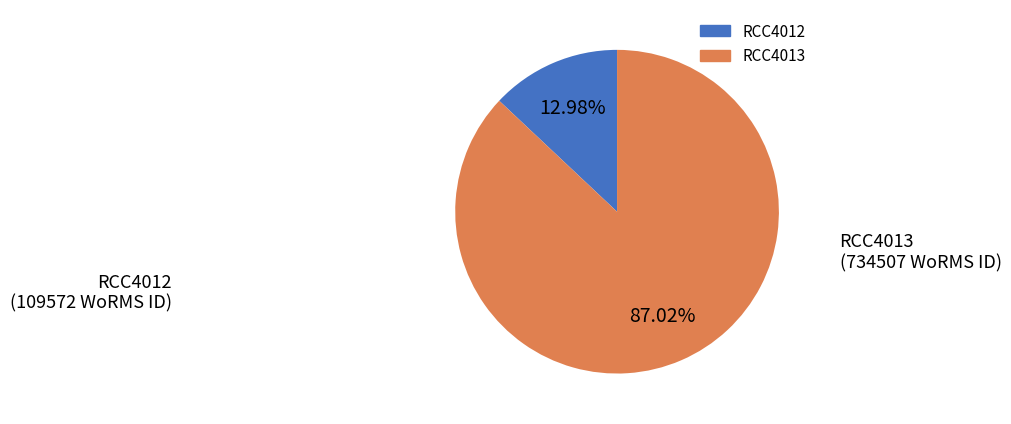

Count the number of slices in the pie.

2